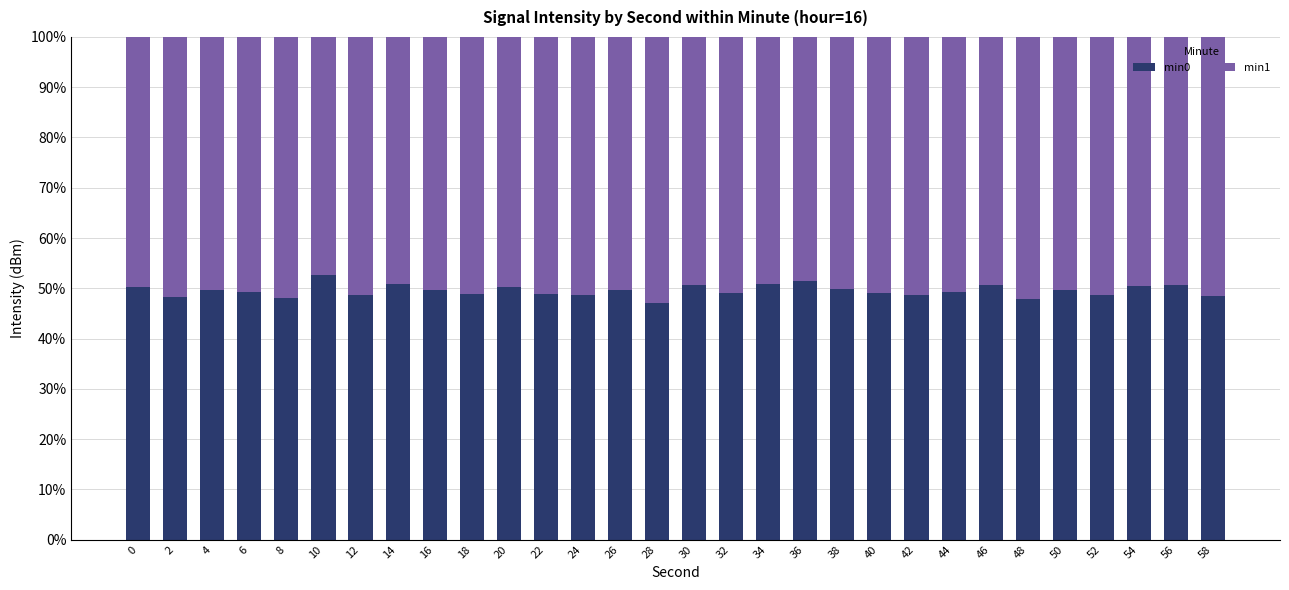

Which category has the lowest value in the min0 series?

28